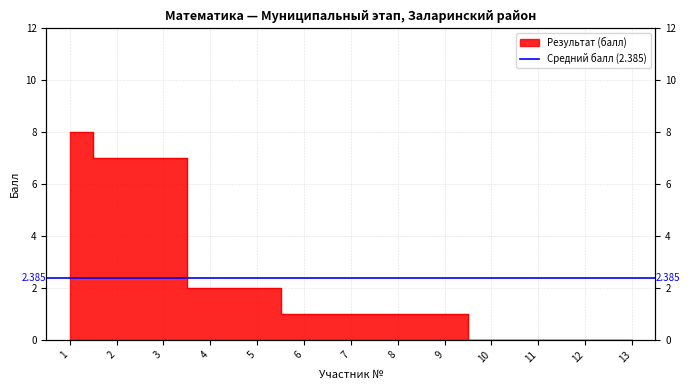

What is the value of the 3rd point from the left?

7